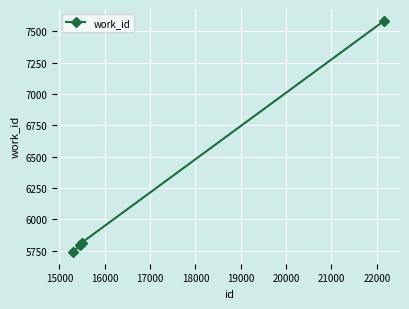

How many lines are shown in the chart?

1